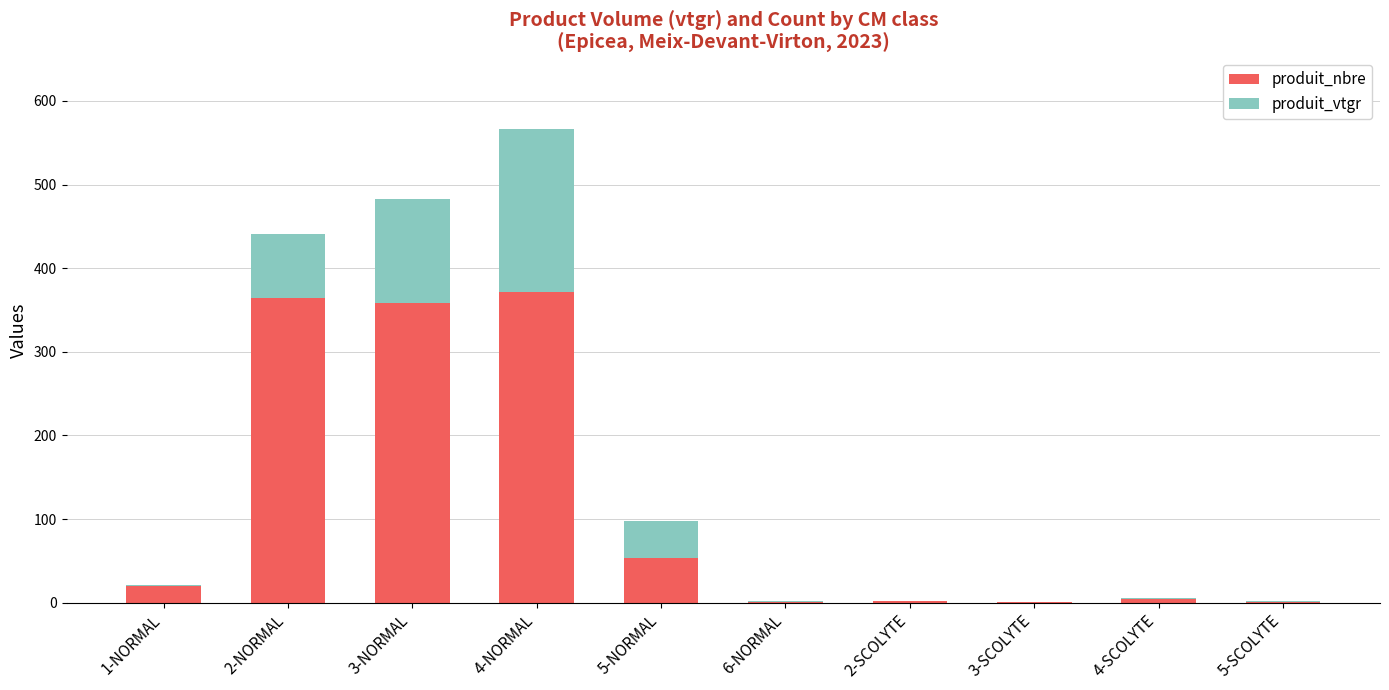

What is the maximum value for produit_nbre?

372.0